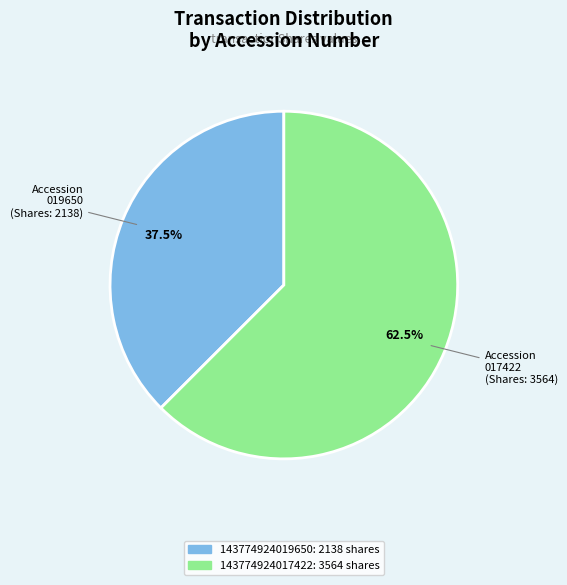

Rank the categories by value from lowest to highest.

143774924019650, 143774924017422